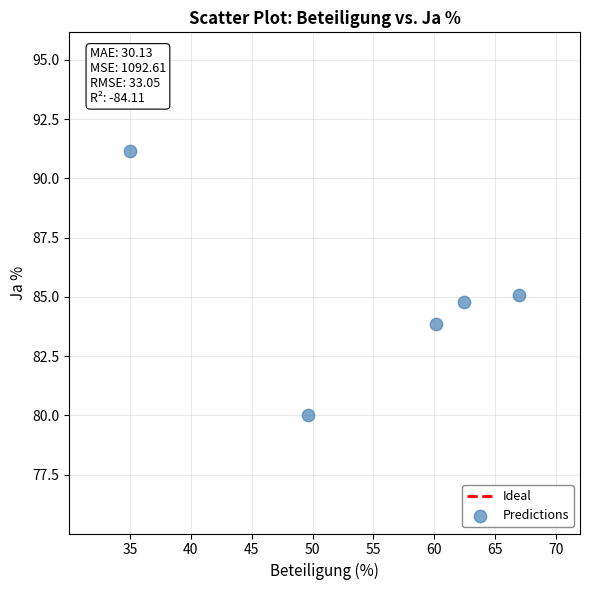

What is the average Y value?

85.0